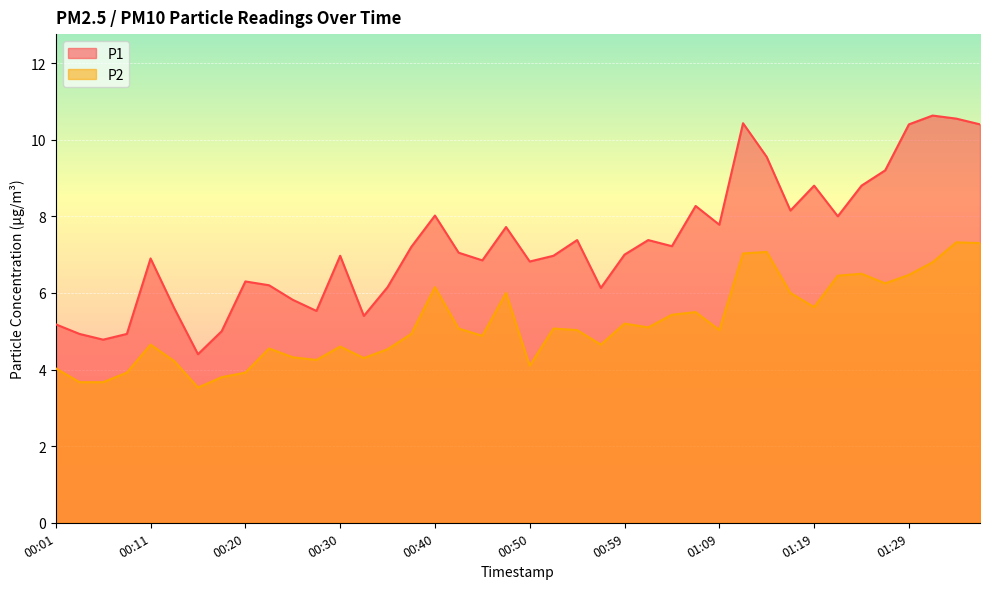

What is the difference between the maximum and second lowest values in the P1 series?

5.9